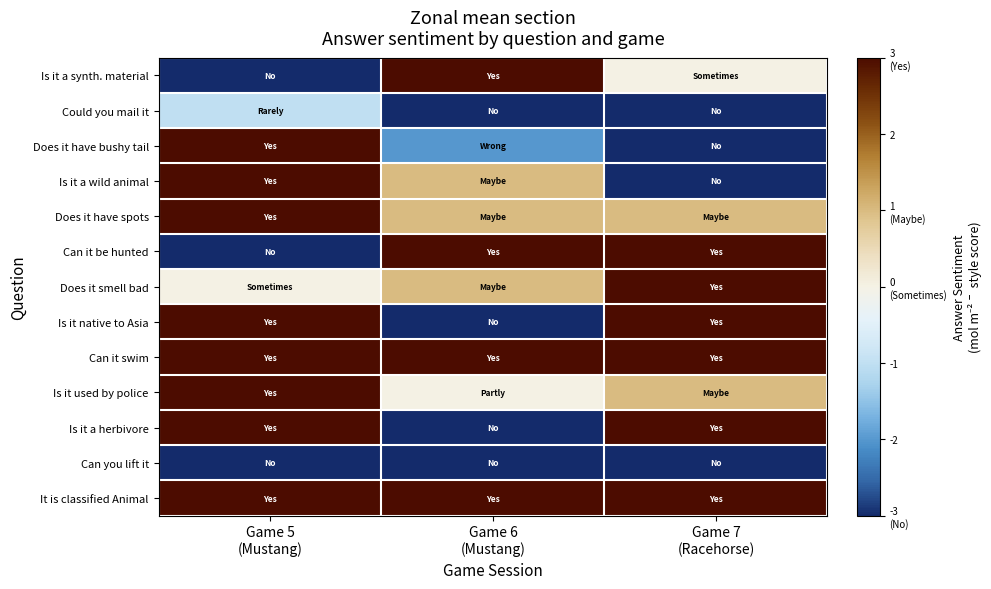

Rank the series by their maximum value, from highest to lowest.

Is it a synth. material, Does it have bushy tail, Is it a wild animal, Does it have spots, Can it be hunted, Does it smell bad, Is it native to Asia, Can it swim, Is it used by police, Is it a herbivore, It is classified Animal, Could you mail it, Can you lift it